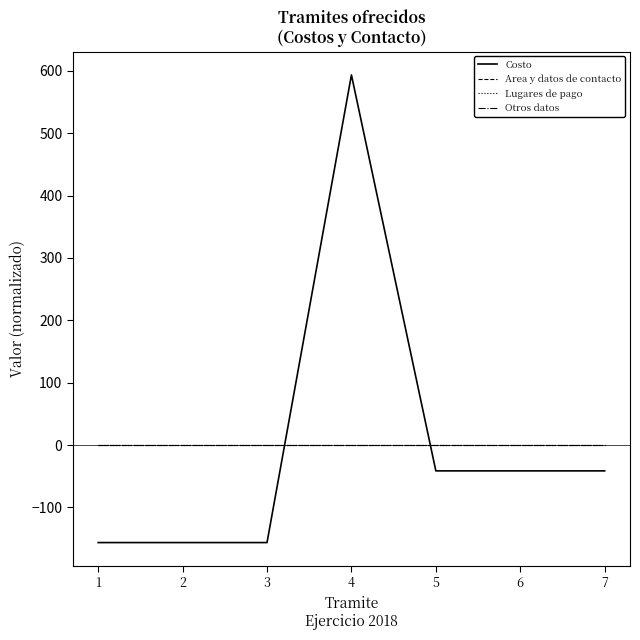

What is the difference between the maximum and minimum values in the Costo series?

750.0